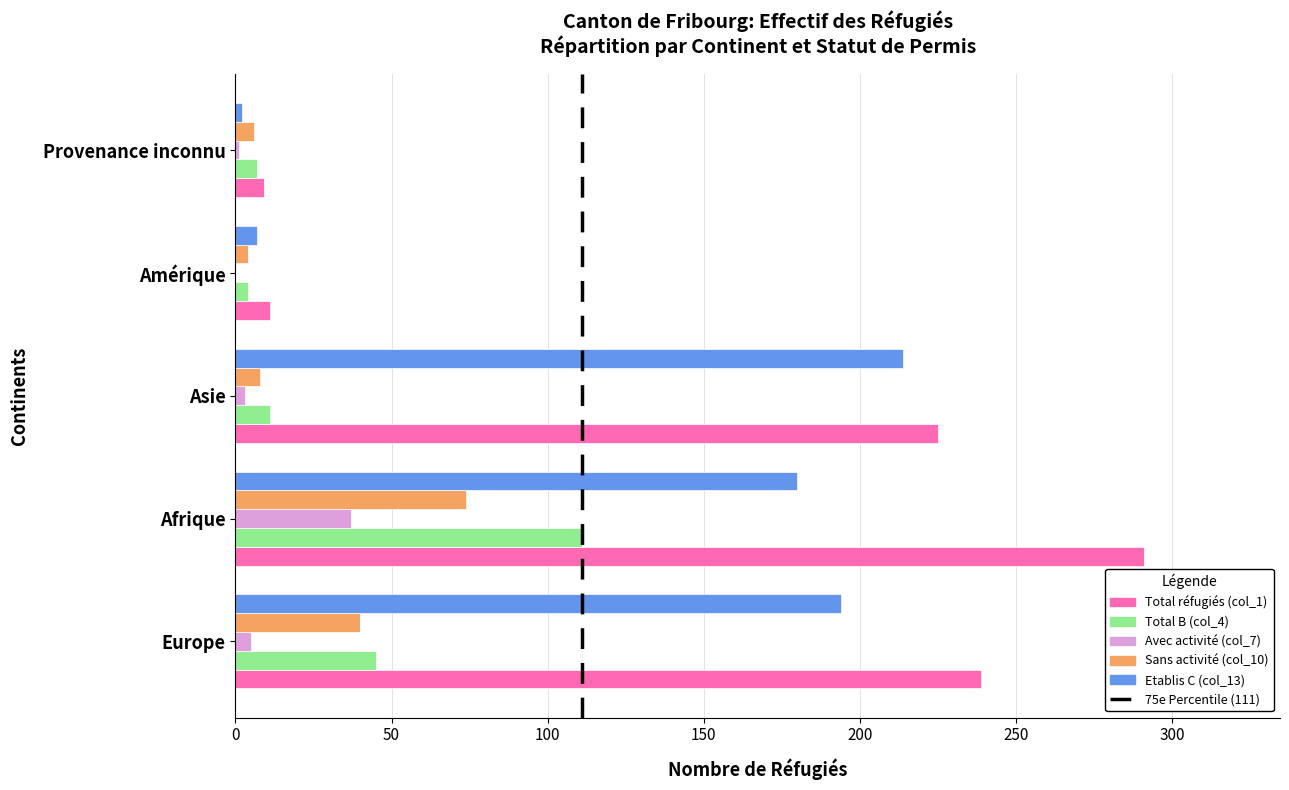

Which series has the largest total across all categories?

Total réfugiés (col_1)